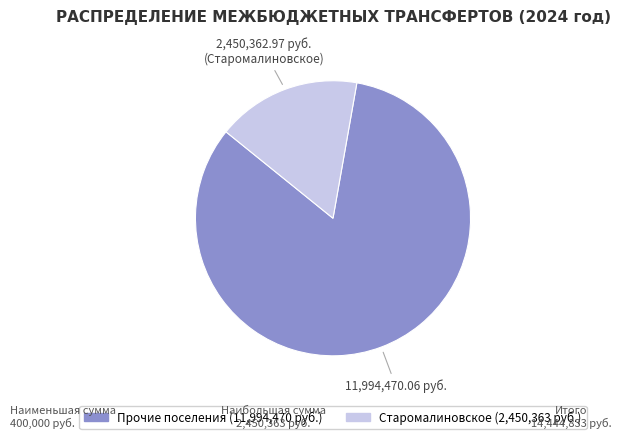

Is there a majority slice in this chart?

Yes